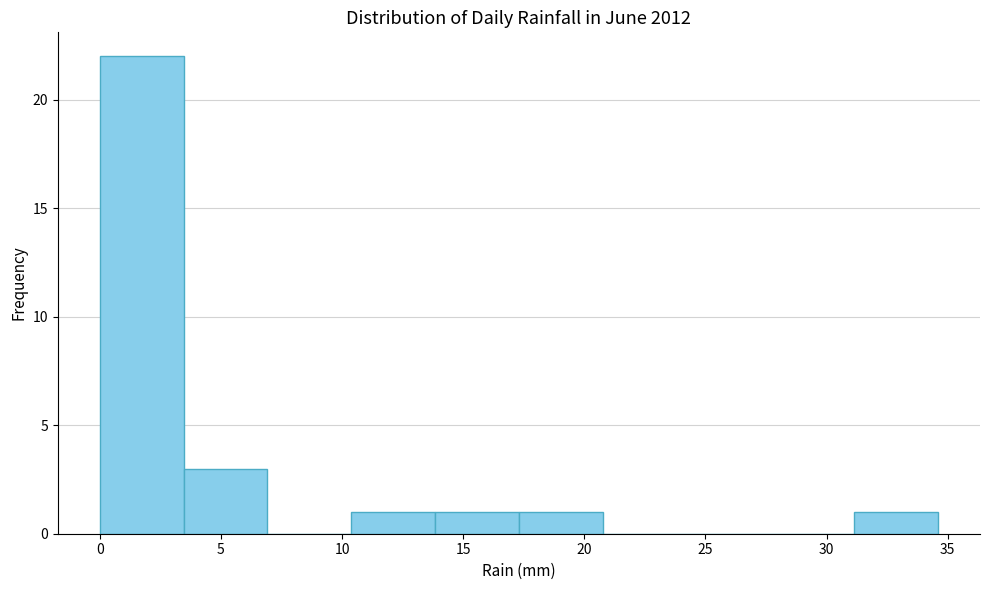

Reading left to right, list every bar in this chart as the range it spans on the x-axis followed by its height. Neither the bar edges nor the heights are printed on the chart, so give them approximately, as read against the axes.

0.0 to 3.5: 22
3.5 to 7.0: 3
7.0 to 10.5: 0
10.5 to 14.0: 1
14.0 to 17.5: 1
17.5 to 21.0: 1
21.0 to 24.0: 0
24.0 to 27.5: 0
27.5 to 31.0: 0
31.0 to 34.5: 1